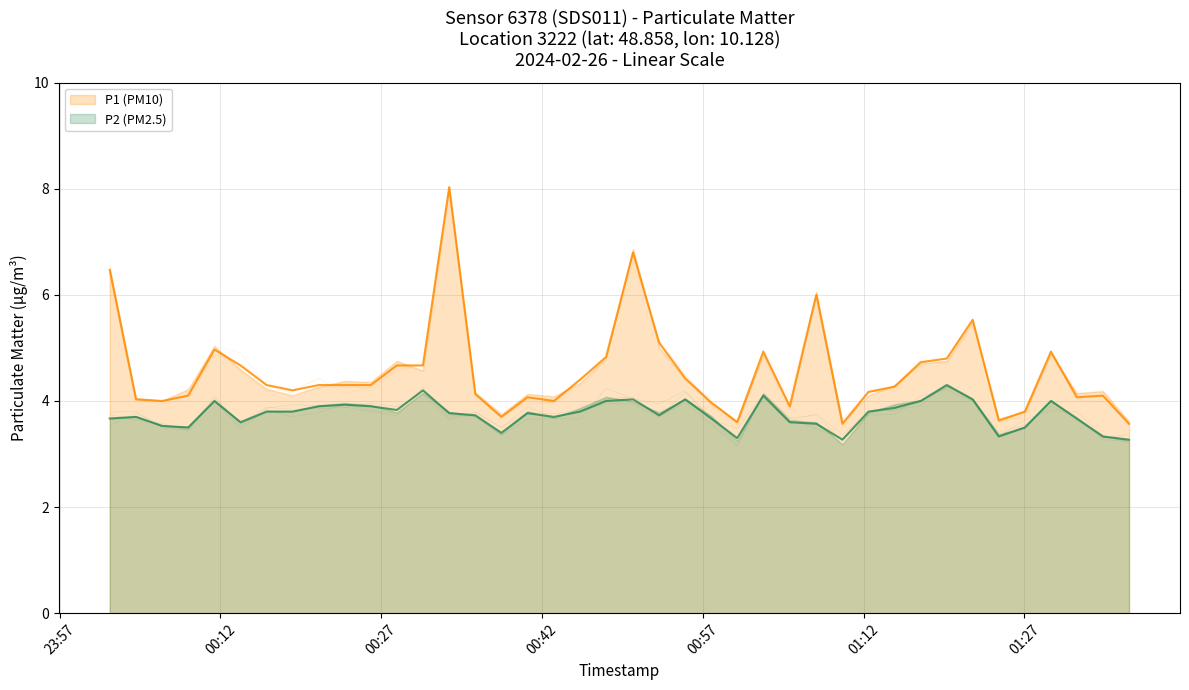

True or false: P2 (PM2.5) and P1 (PM10) intersect in this chart.

False